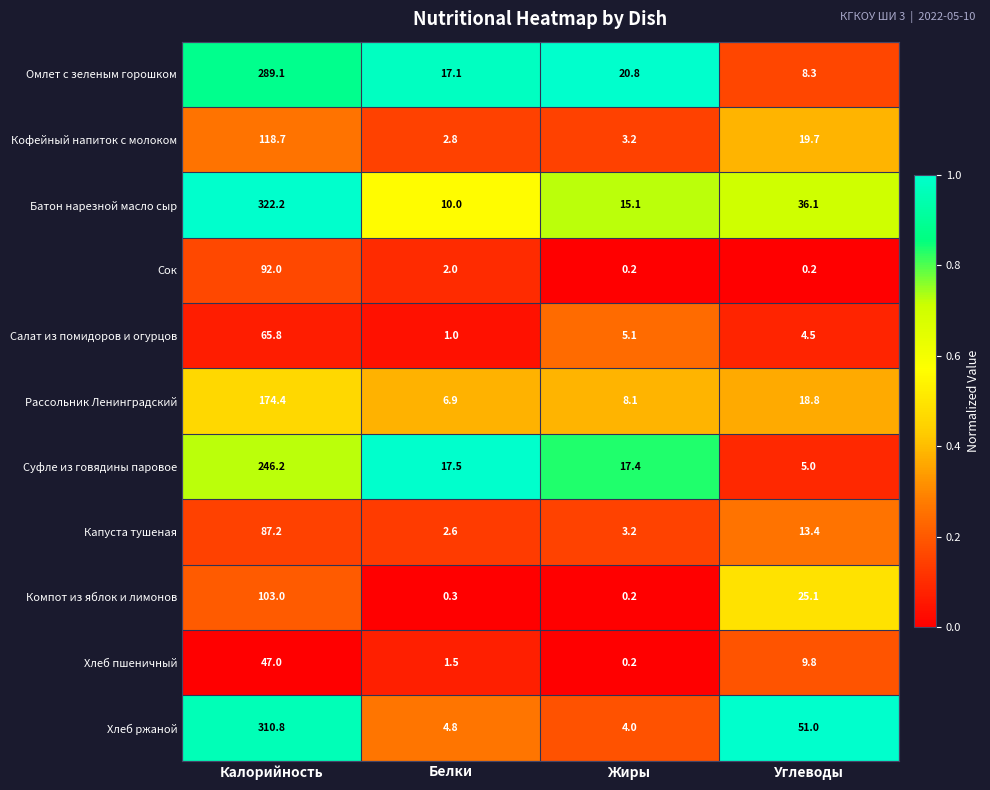

What is the maximum value for Сок?

92.0